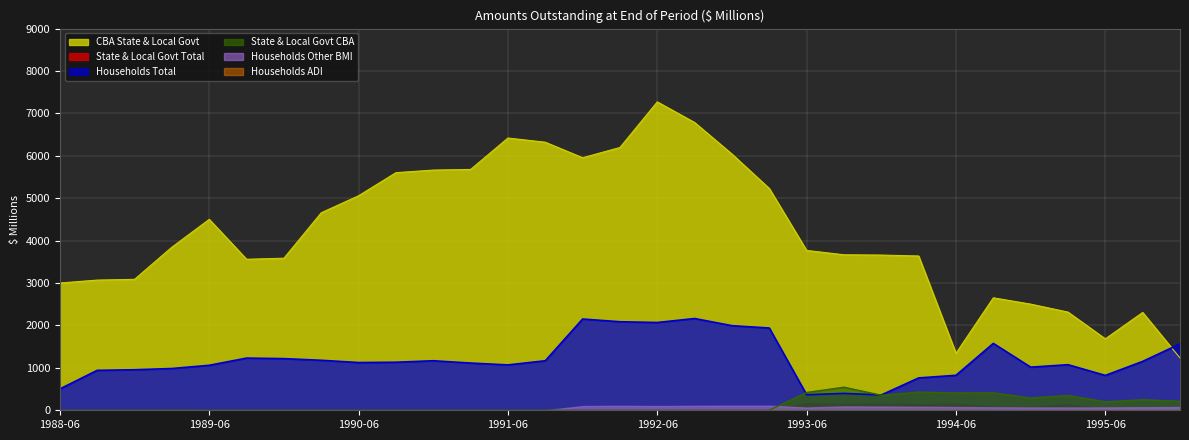

What is the difference between the CBA State & Local Govt values at 1992-06 and 1991-03?

1593